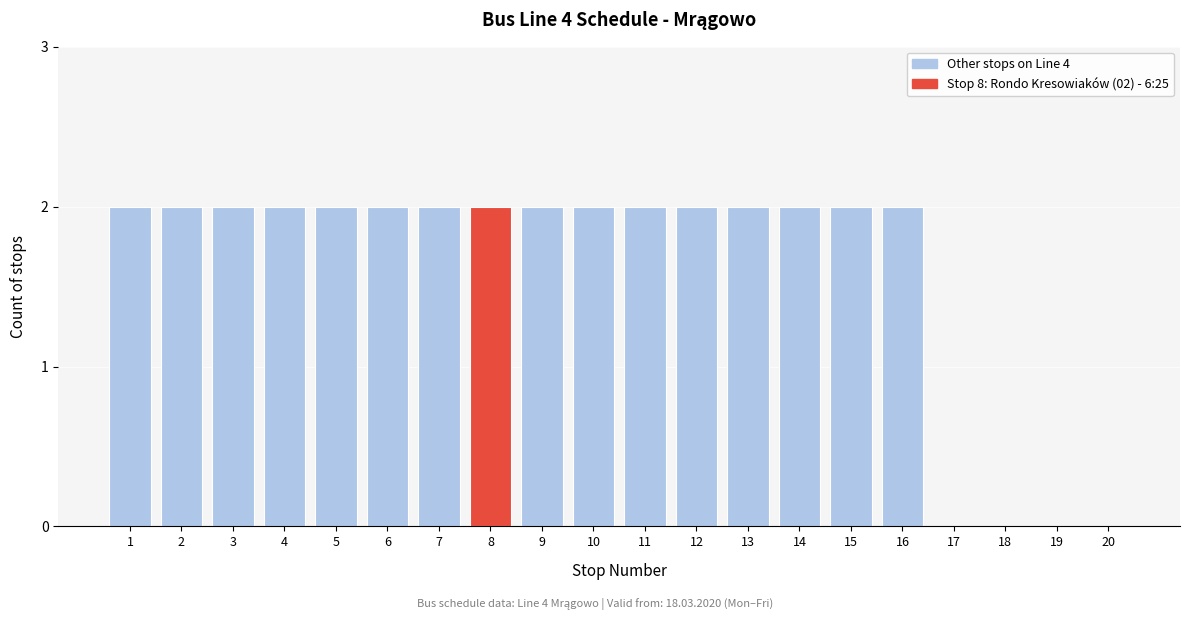

Reading left to right, transcribe all the data shown in this chart.

1=2	2=2	3=2	4=2	5=2	6=2	7=2	8=2	9=2	10=2	11=2	12=2	13=2	14=2	15=2	16=2	17=0	18=0	19=0	20=0